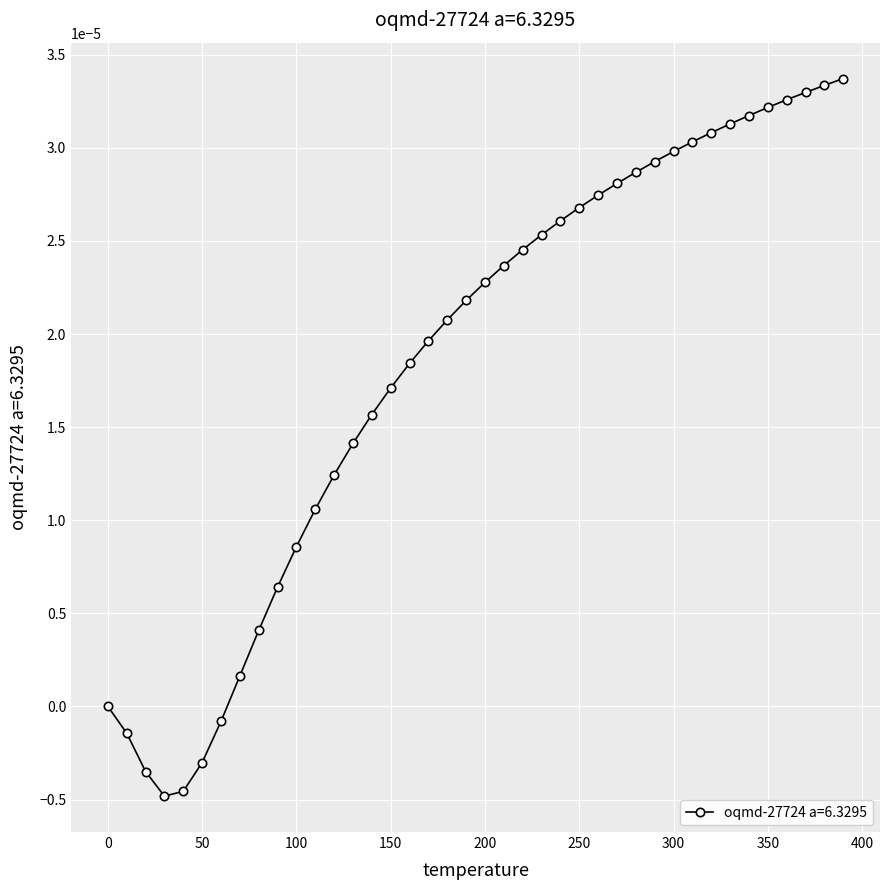

What is the label of the 2nd point from the right?

380.0